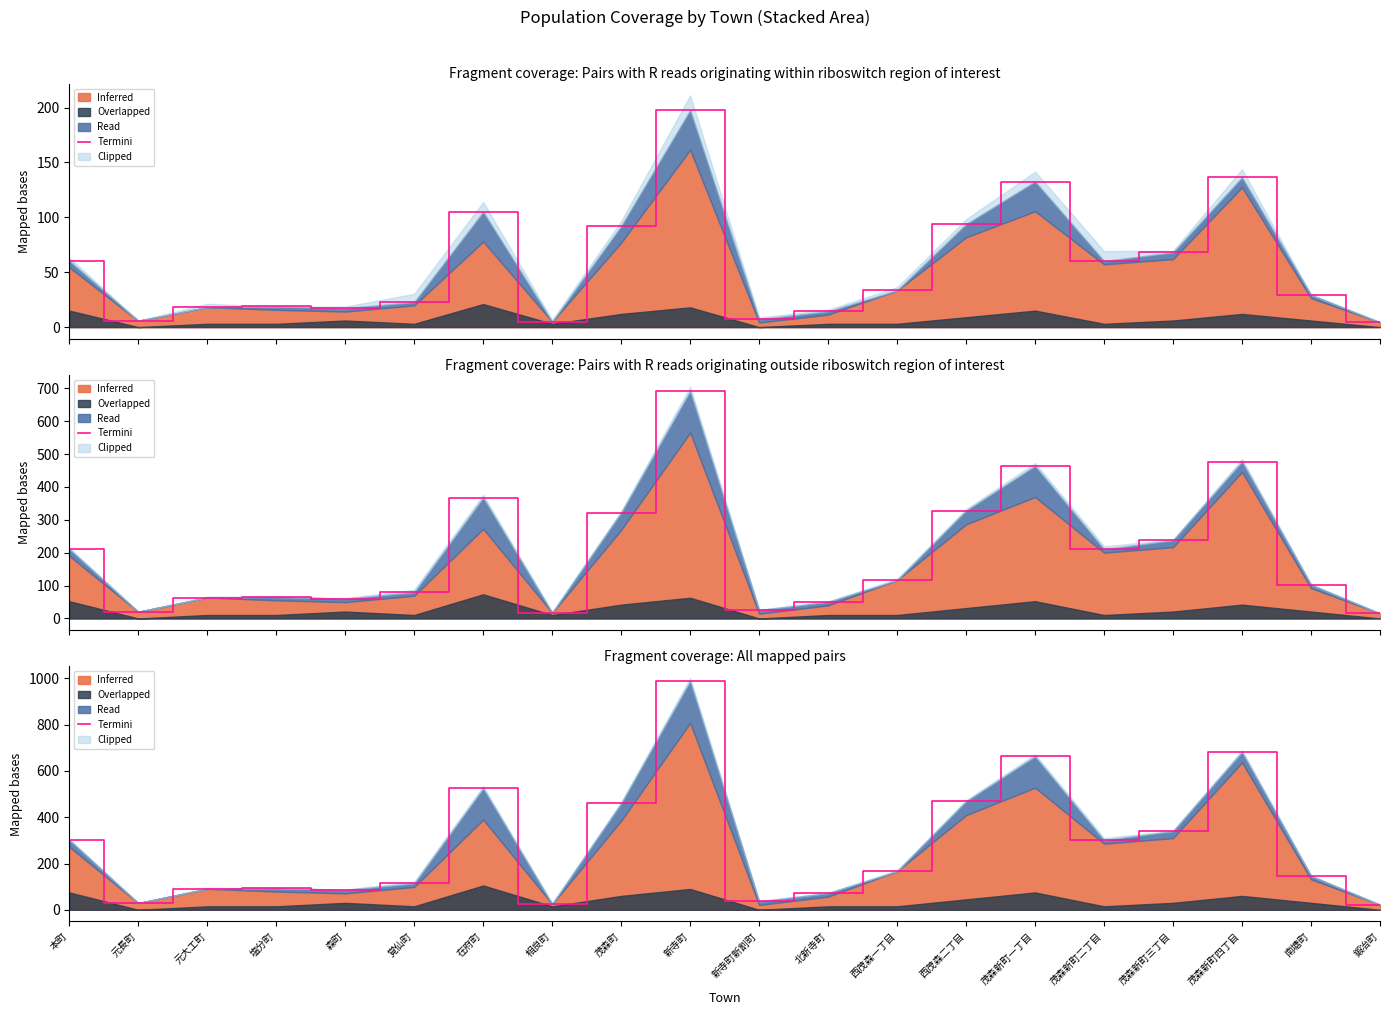

Between 西茂森二丁目 and 鍛冶町, which is larger?

西茂森二丁目